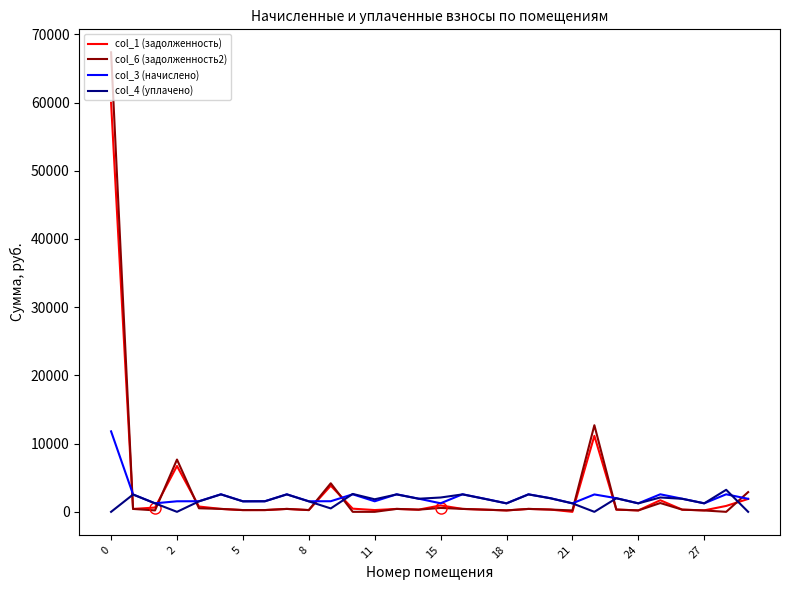

Which series has the largest range (max minus min)?

col_6 (задолженность2)